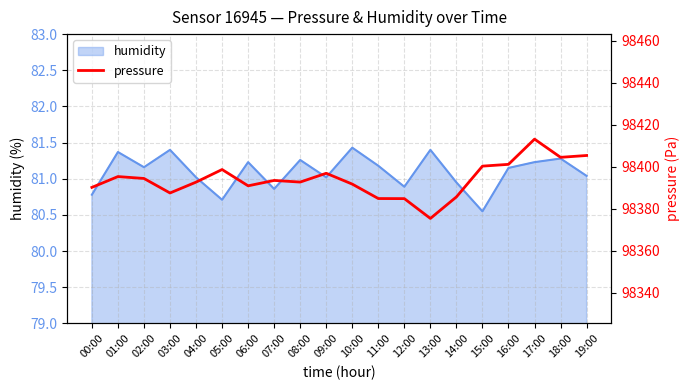

How many data points are less than 98393?

10